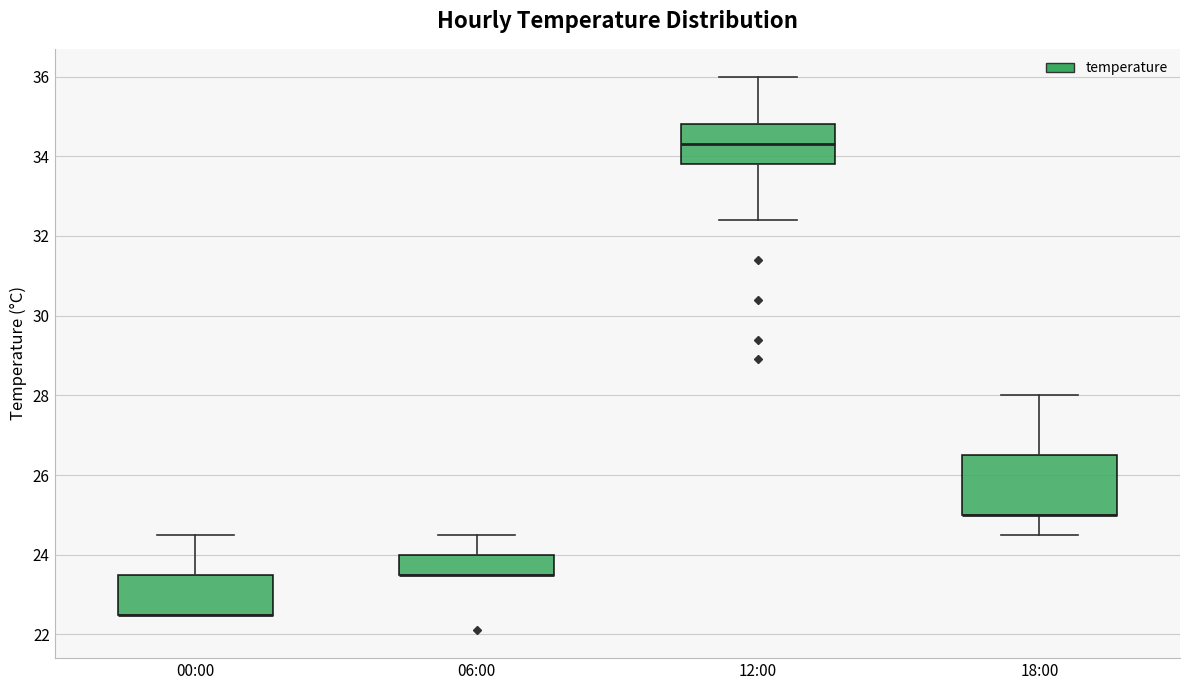

Which box is the tallest, from its lower edge to its upper edge?

18:00